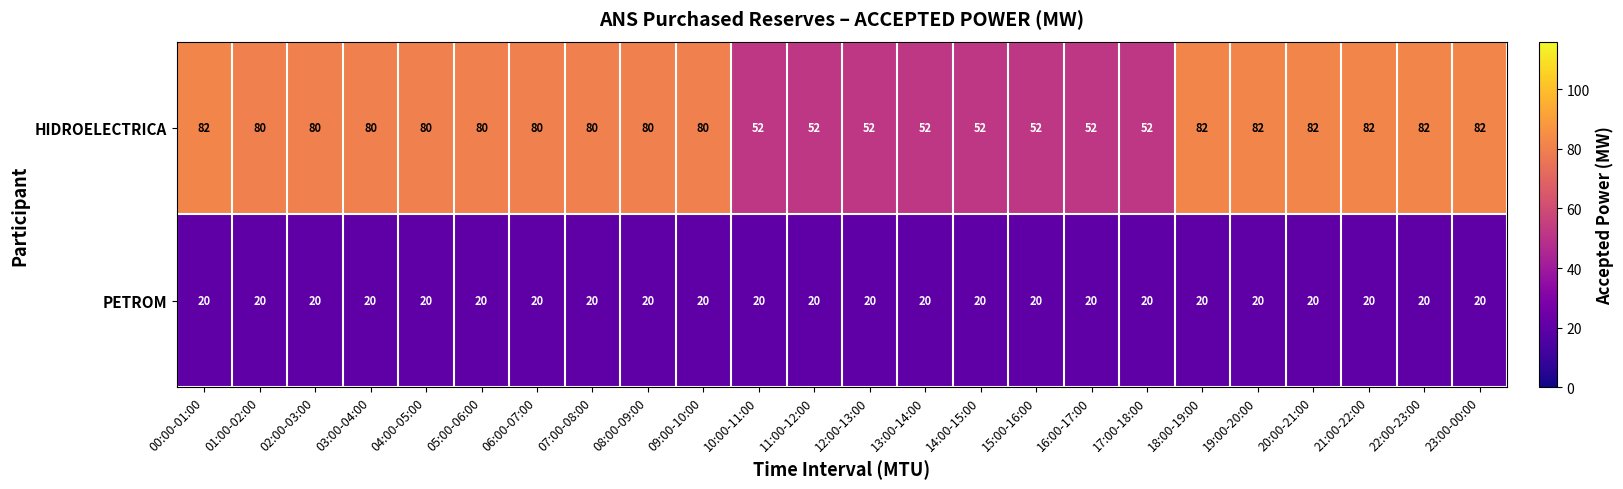

Which series has the largest range (max minus min)?

HIDROELECTRICA